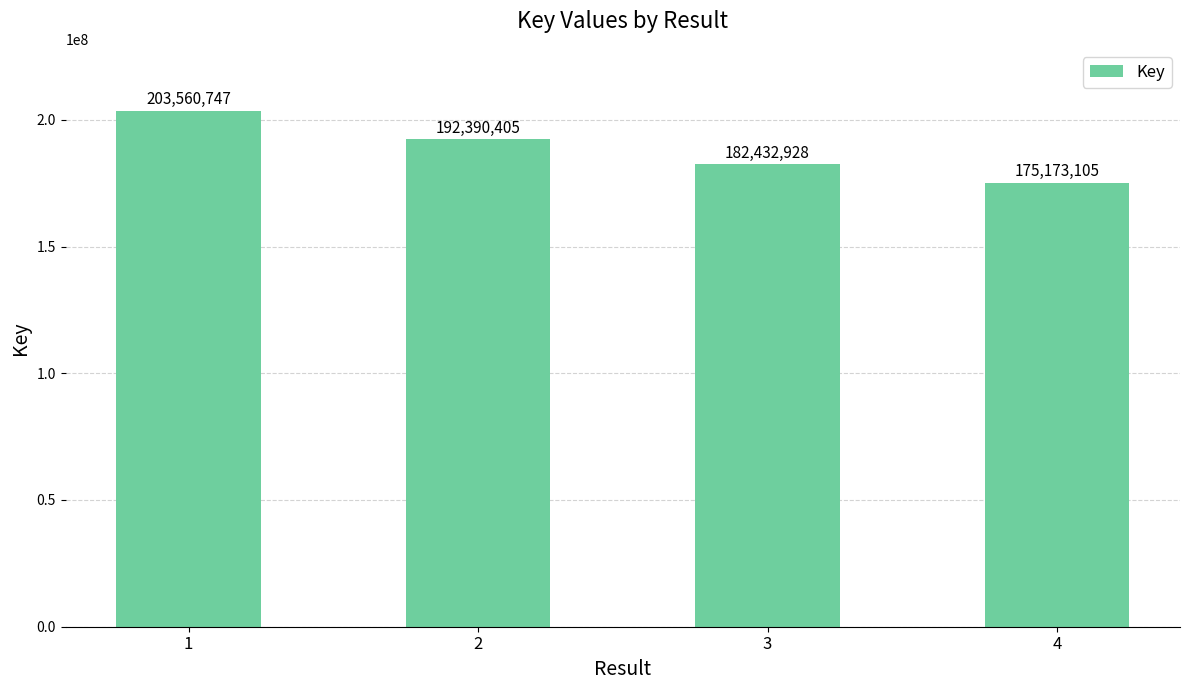

Does the chart contain stacked bars?

No